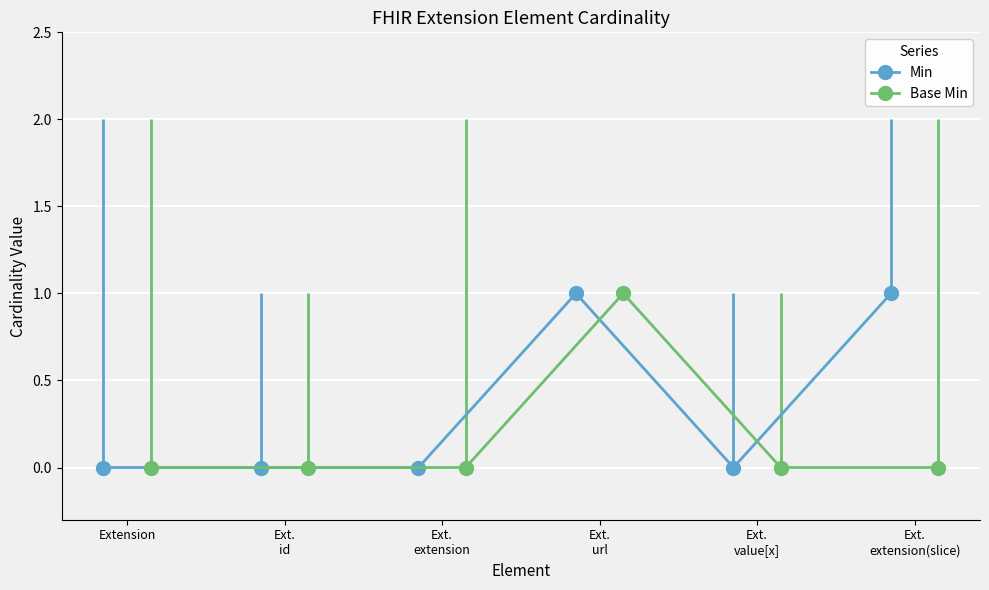

What is the label of the 2nd bar from the right?

Extension.value[x]